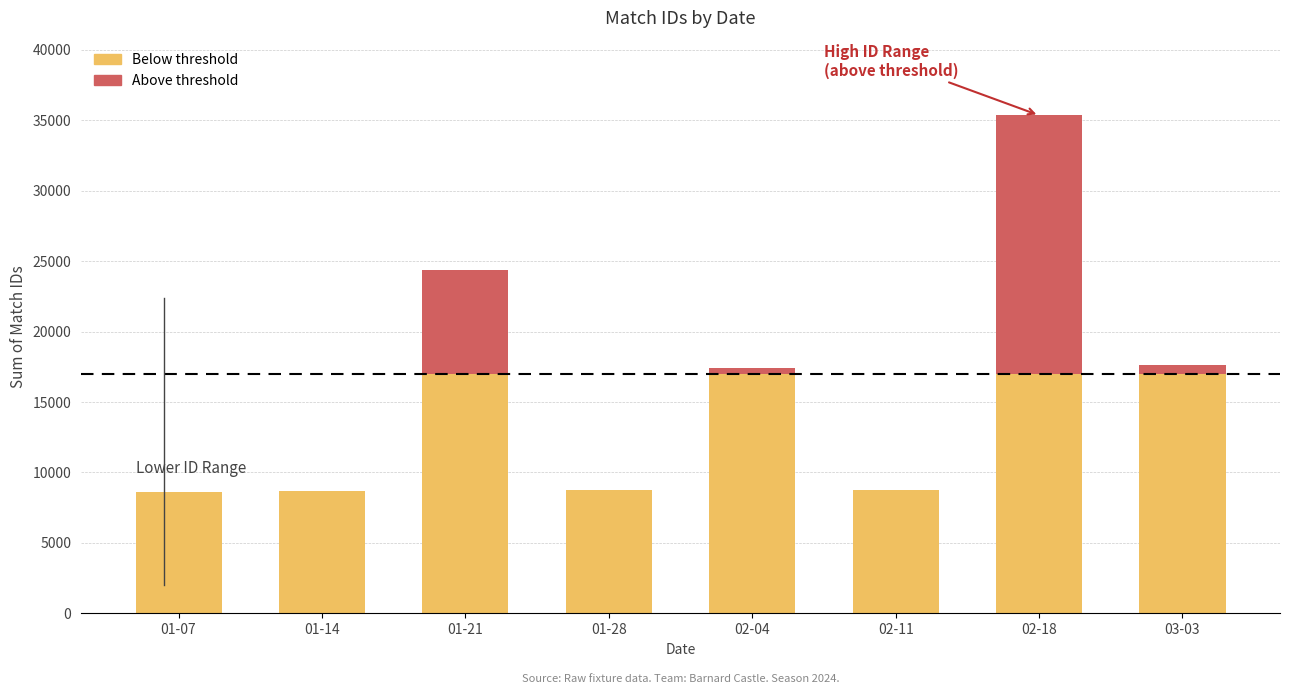

At which category is the sum across all series the highest?

02-18